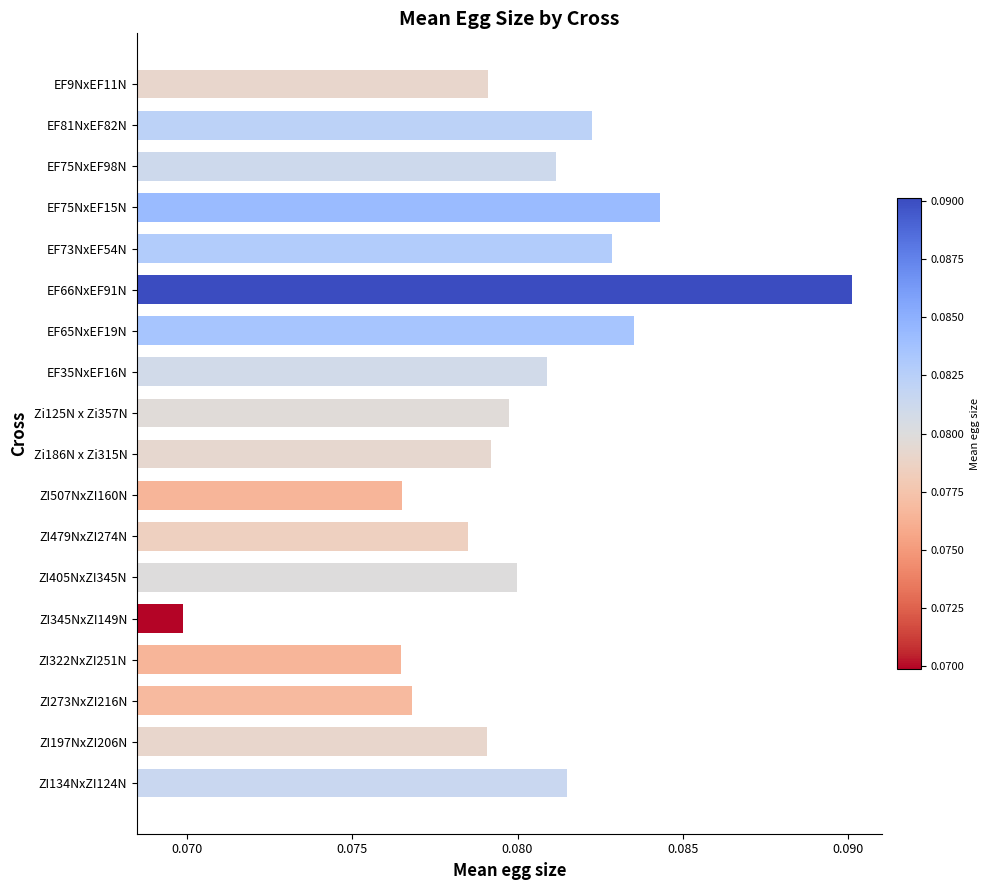

Count the values in the range 0 to 1.

18